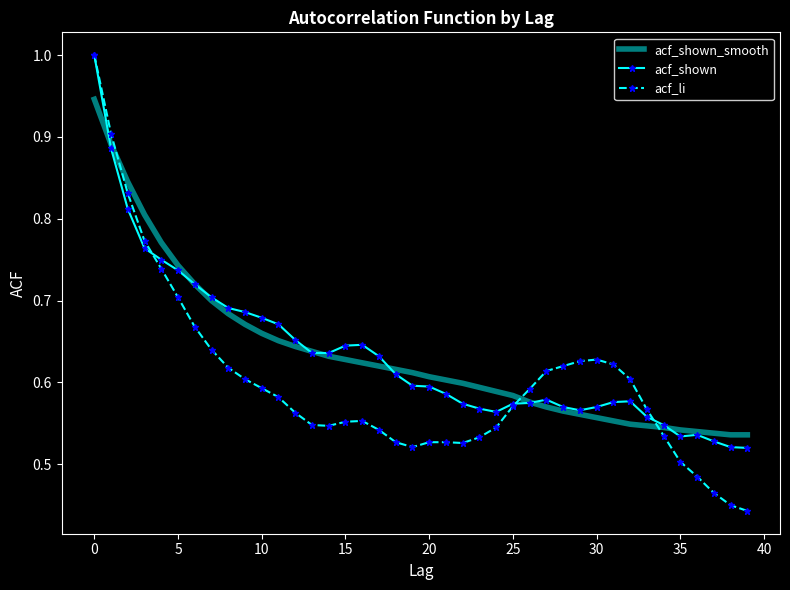

Count the acf_shown_smooth values in the range 0 to 1.

40